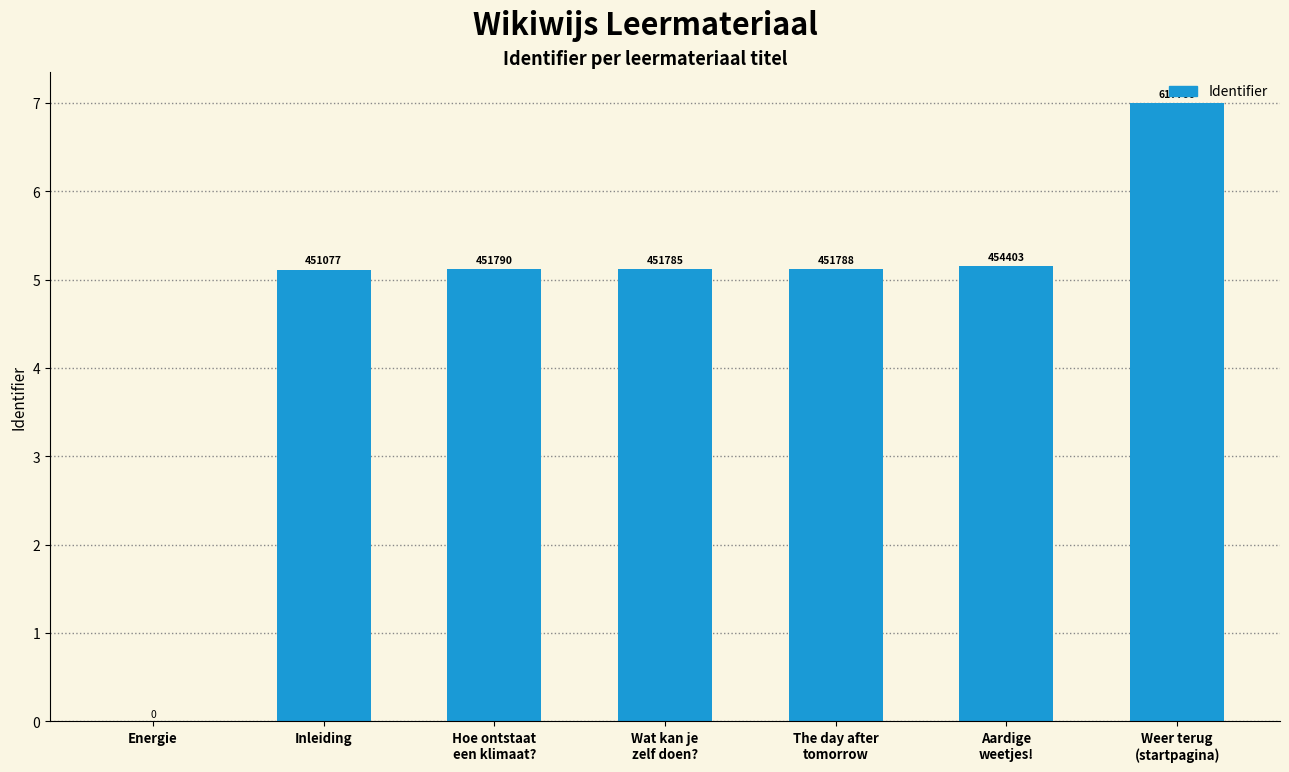

At which category does the chart reach its minimum across all series?

Energie